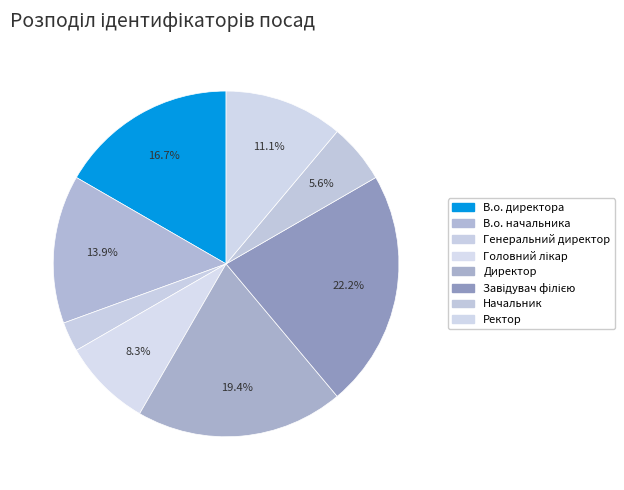

Is there any slice that represents more than half of the pie?

No